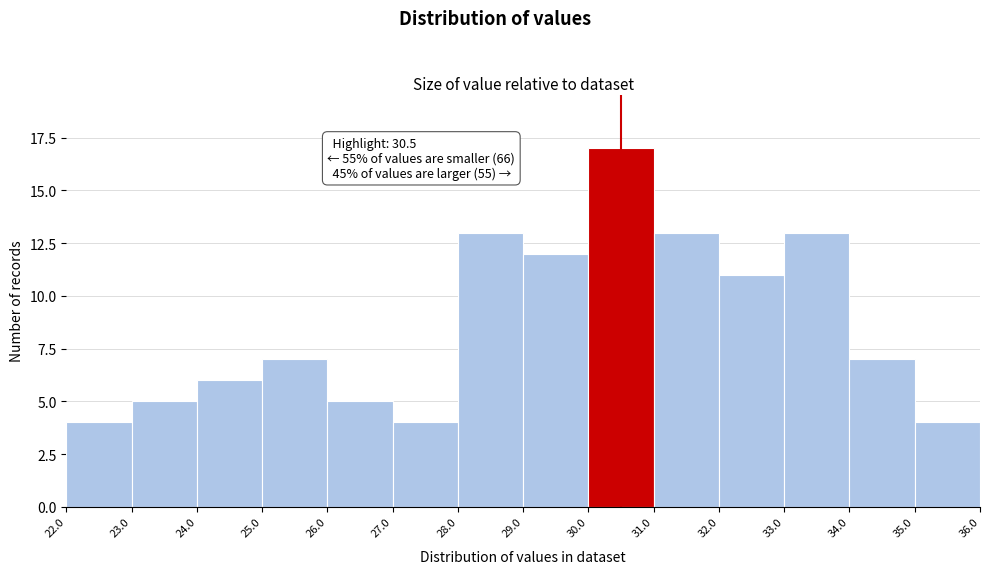

Over which range of the x-axis is the bar tallest?

30.0 to 31.0